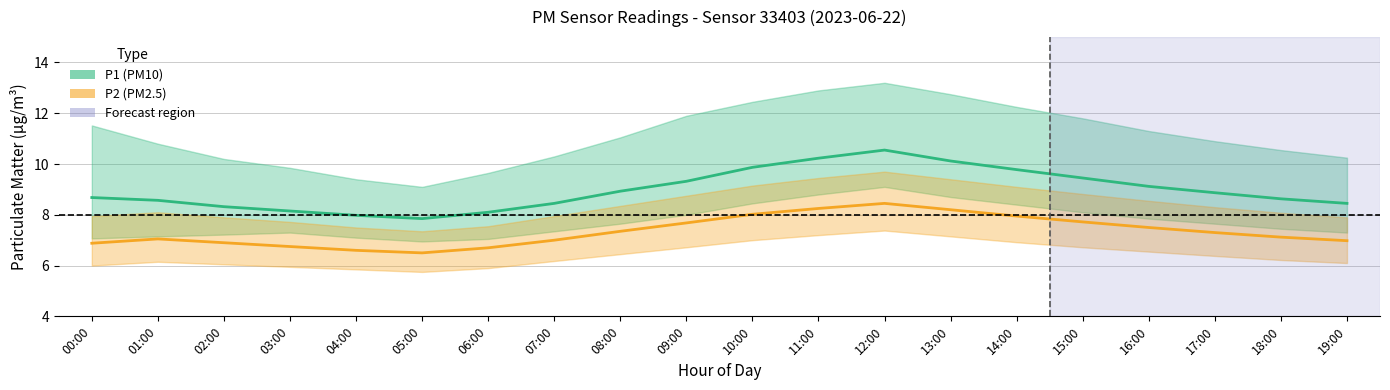

At how many categories does at least one series exceed 7?

20